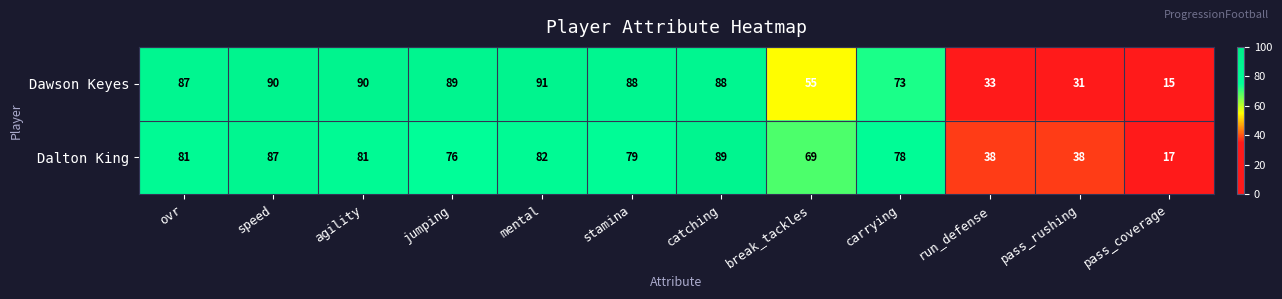

How many categories are shown in the chart?

12